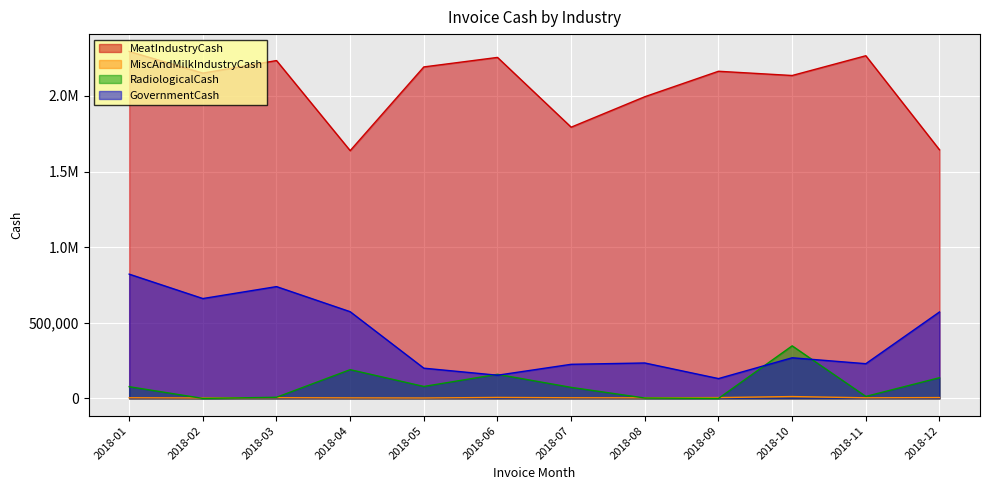

At which category does the chart reach its peak across all series?

2018-01